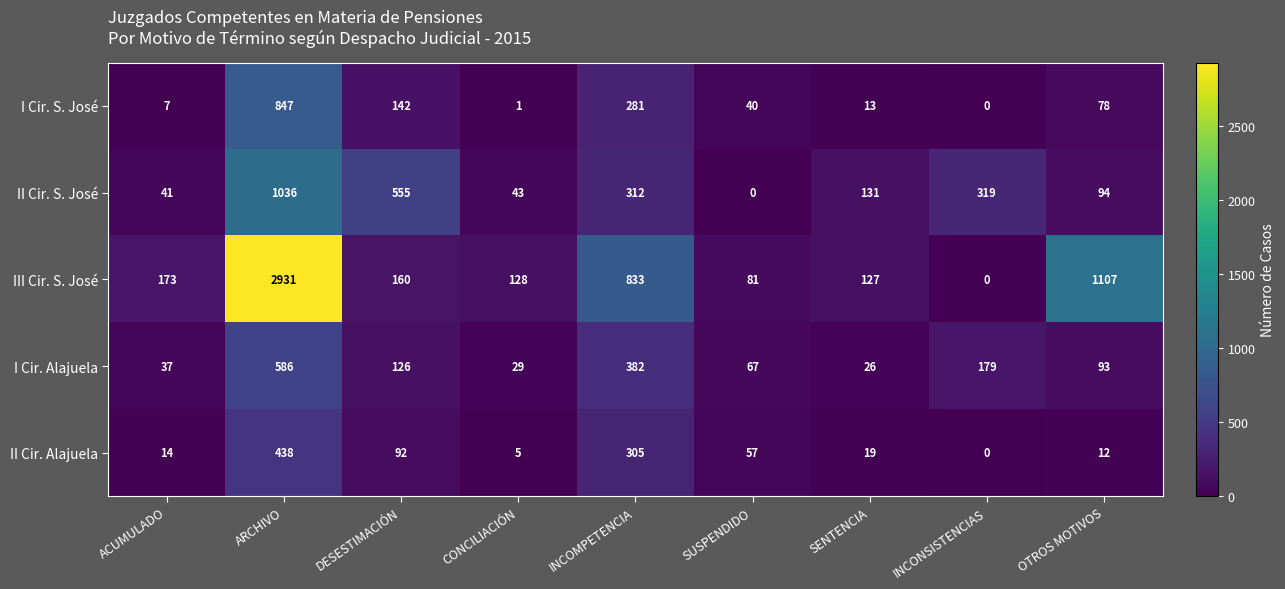

Which series has the widest spread of values?

III Cir. S. José